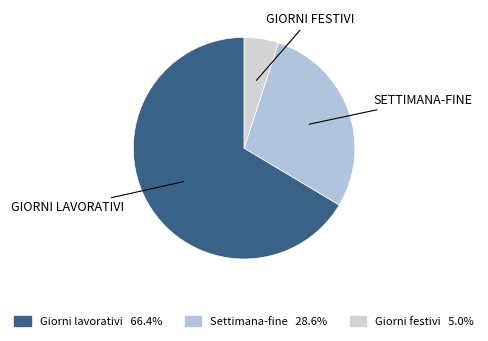

What is the smallest slice in the pie chart?

Giorni festivi